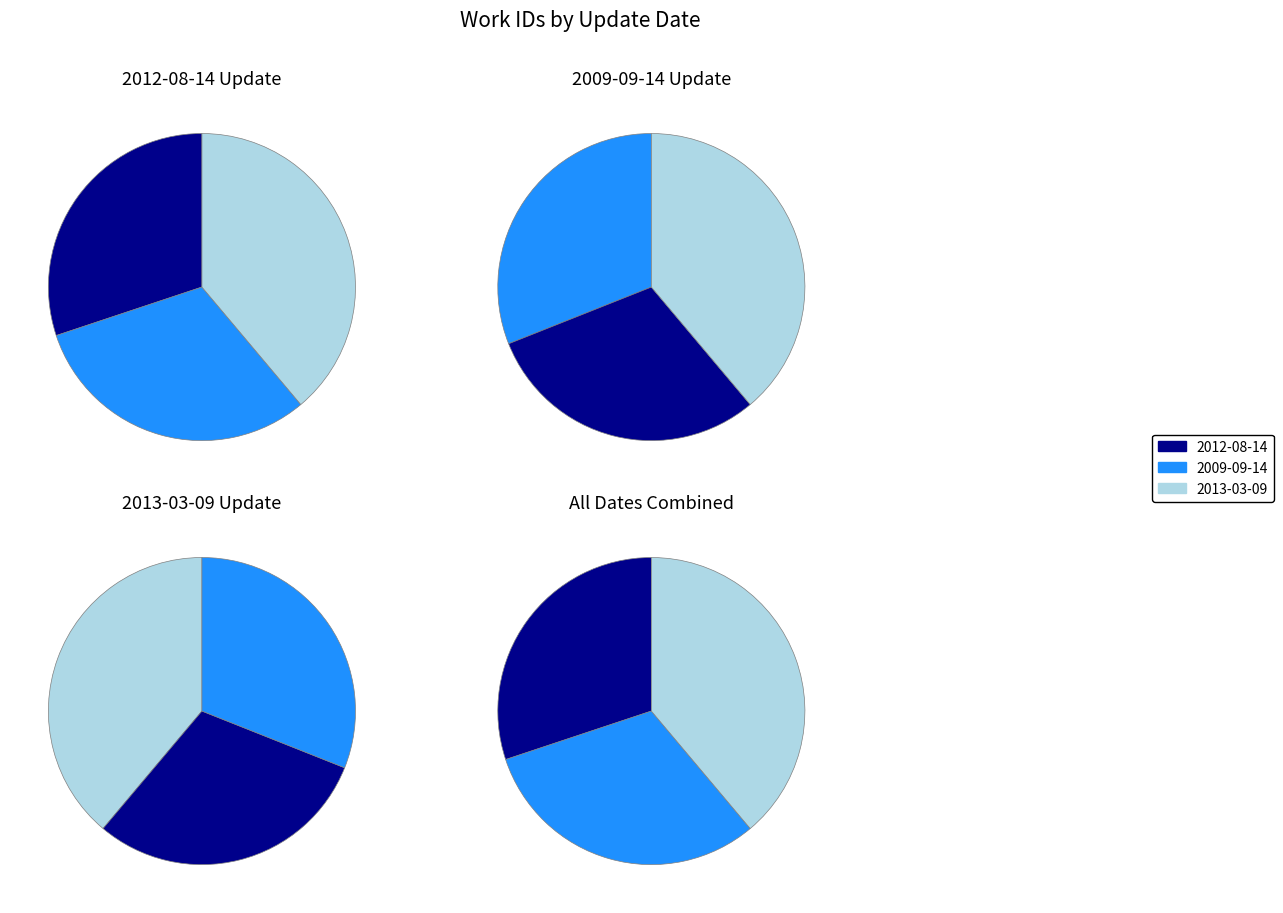

What percentage is NOT represented by 2013-03-09?

61.1%